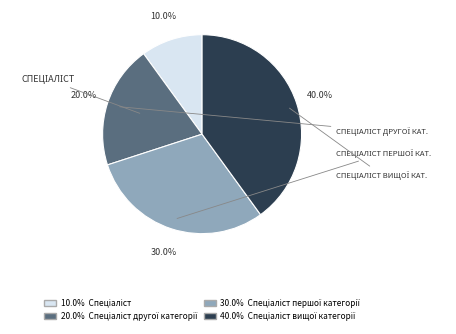

Does any single category account for the majority?

No